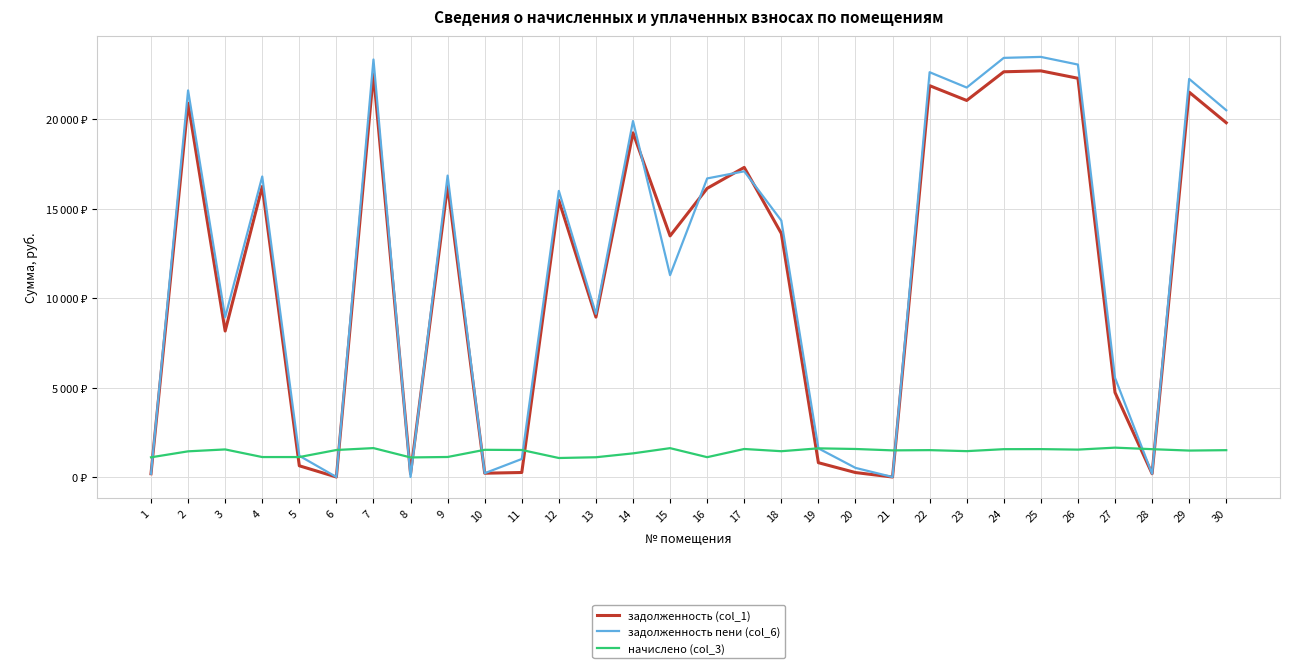

After their last crossing, which series has the higher values: начислено (col_3) or задолженность (col_1)?

задолженность (col_1)